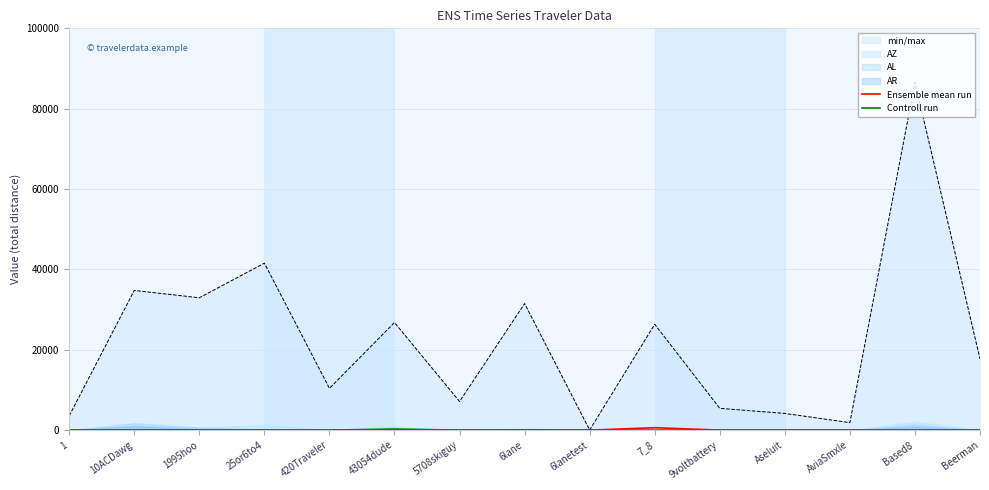

Which series has the largest total across all categories?

Ensemble mean run